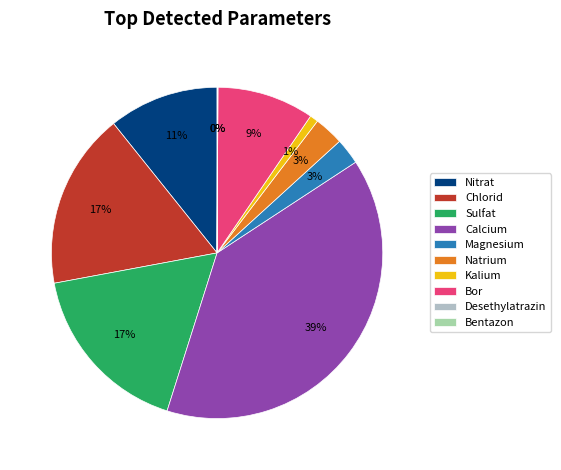

True or false: Desethylatrazin accounts for 0% of the total.

True